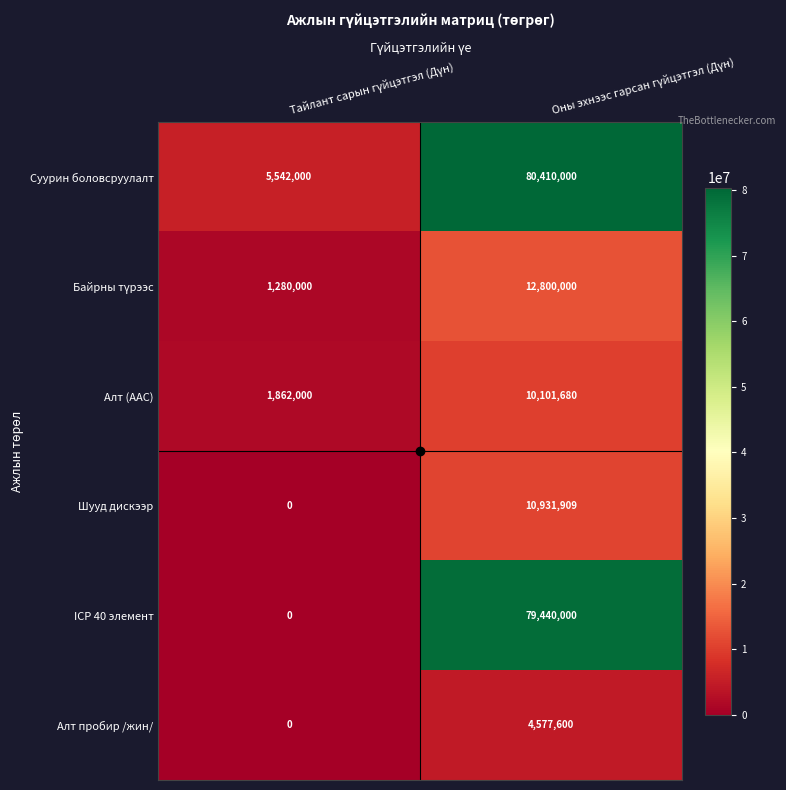

What is the maximum value for Алт пробир /жин/?

4577600